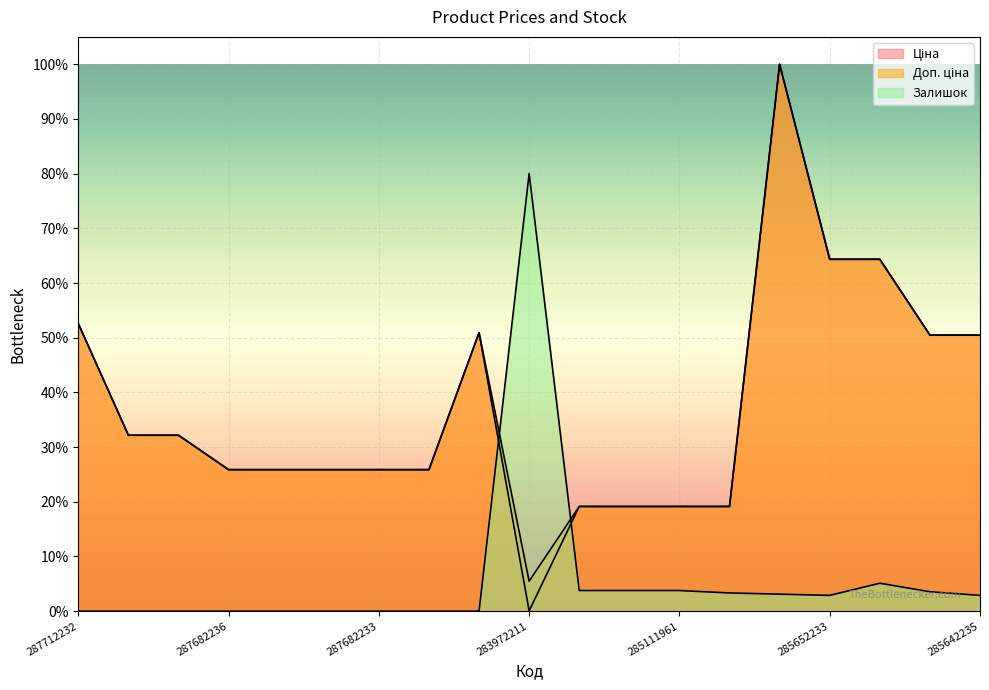

What is the label of the 18th point from the right?

287692233